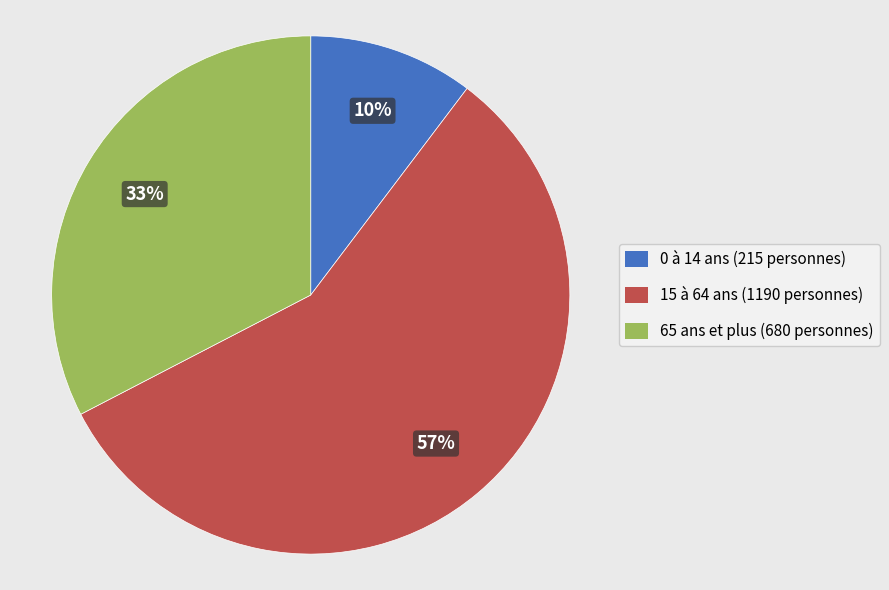

What is the majority slice?

15 à 64 ans